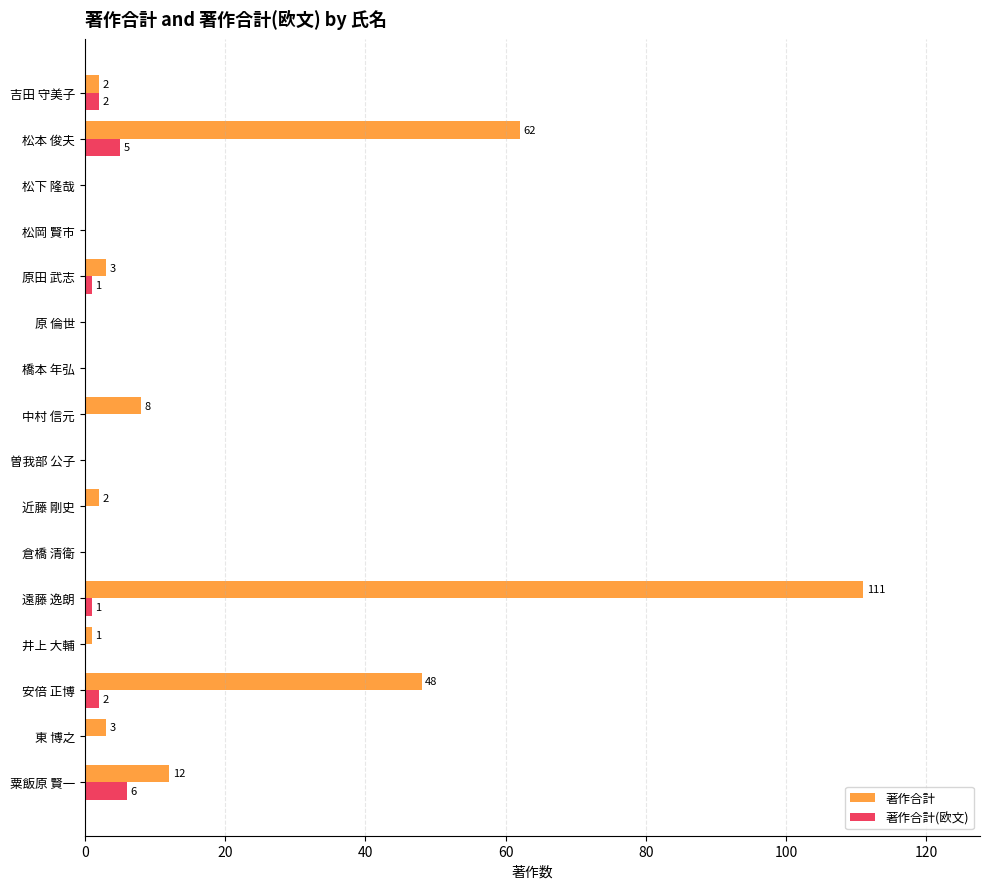

What is the maximum value for 著作合計?

111